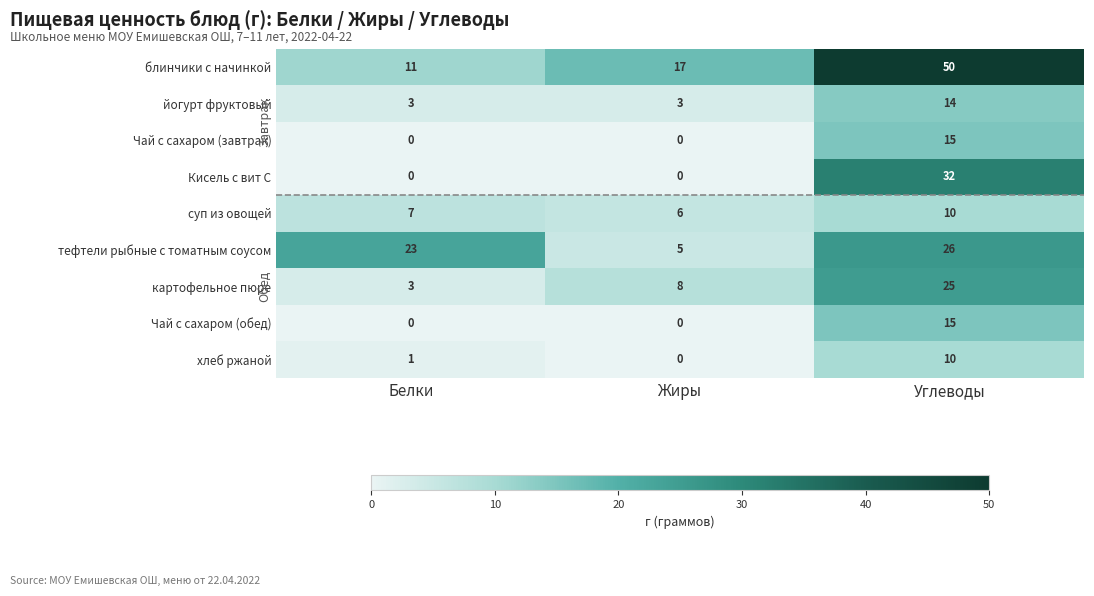

What is the difference between the second highest and minimum values in the блинчики с начинкой series?

6